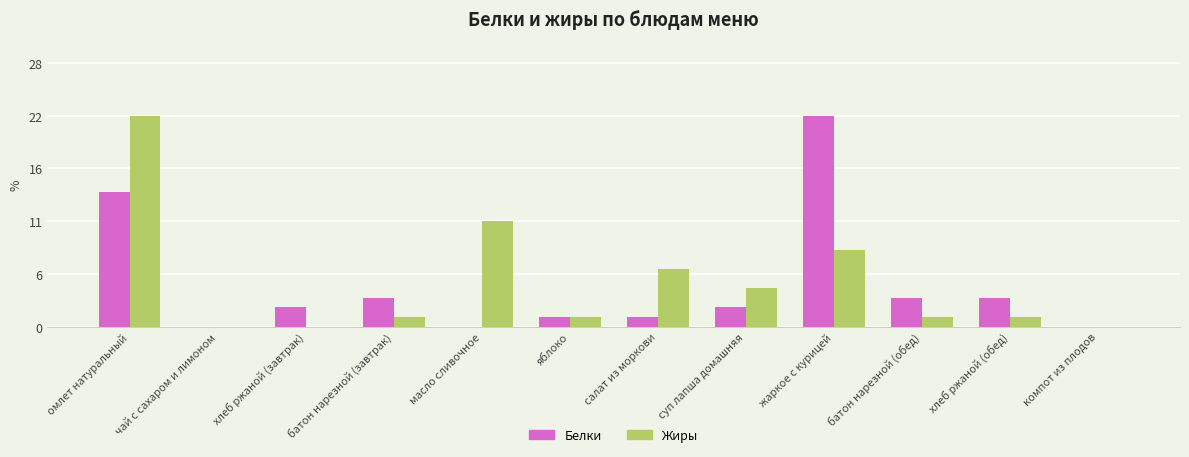

What are all the series names shown in the legend?

Белки, Жиры